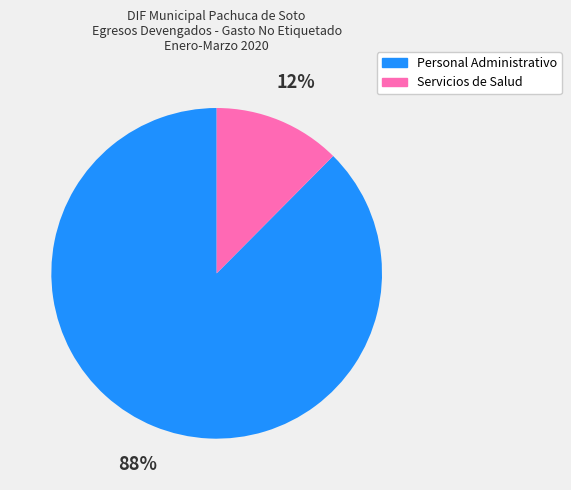

Is there any slice that represents more than half of the pie?

Yes